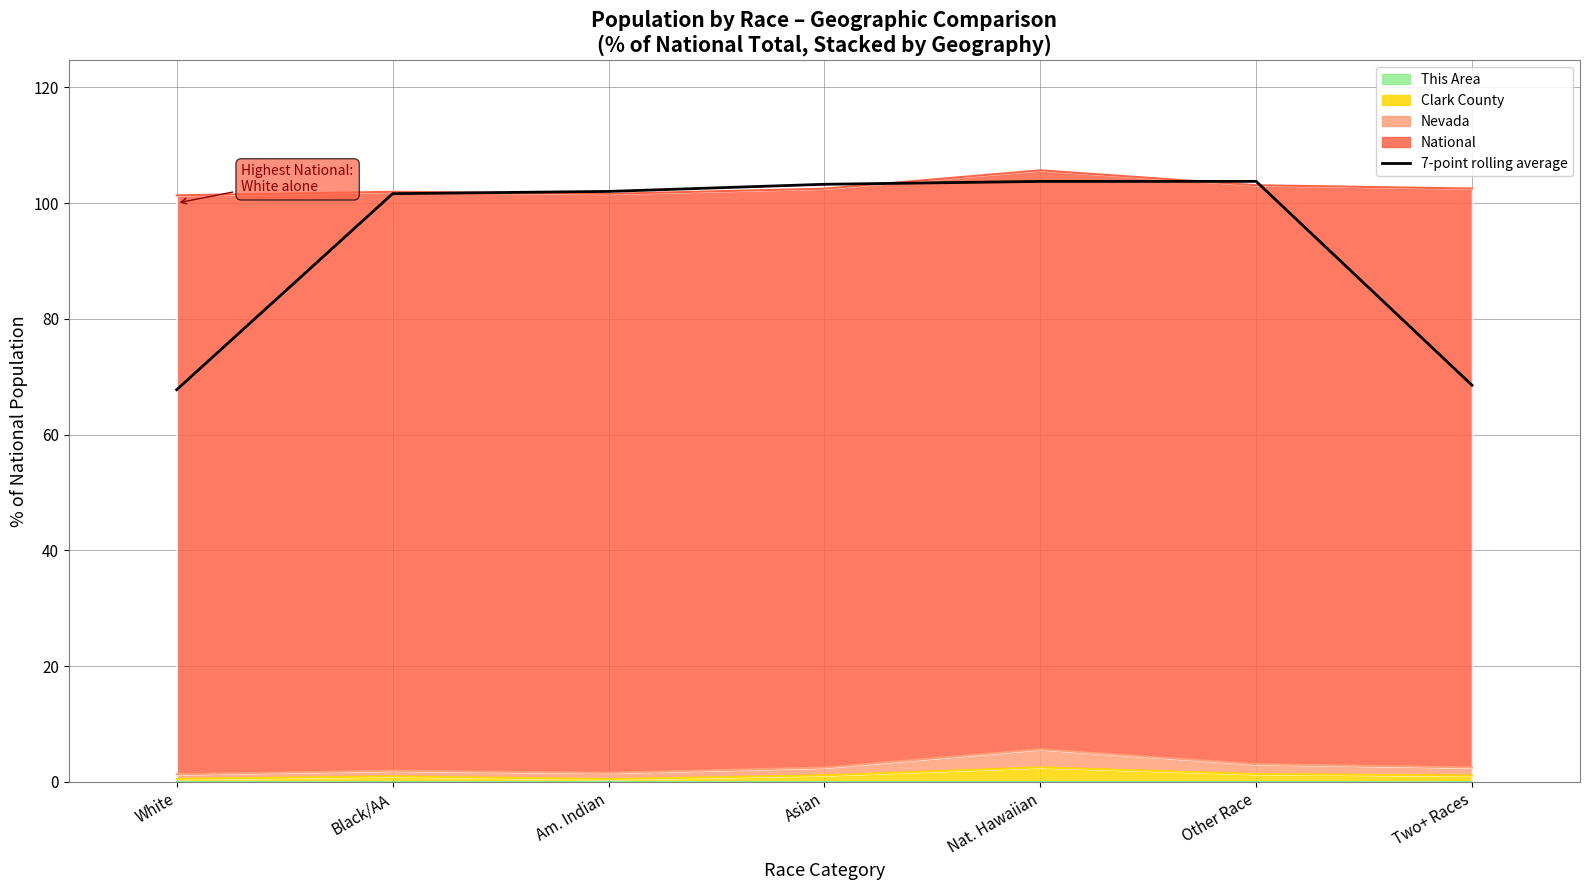

At which category does the data reach its first local peak?

Other Race